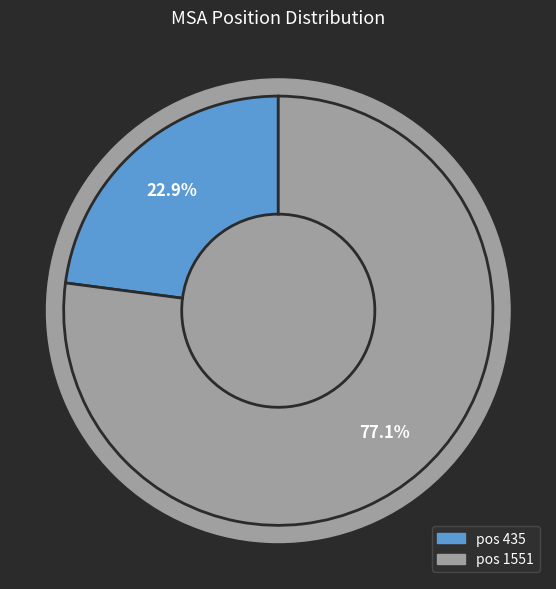

Rank the categories by value from lowest to highest.

435, 1551